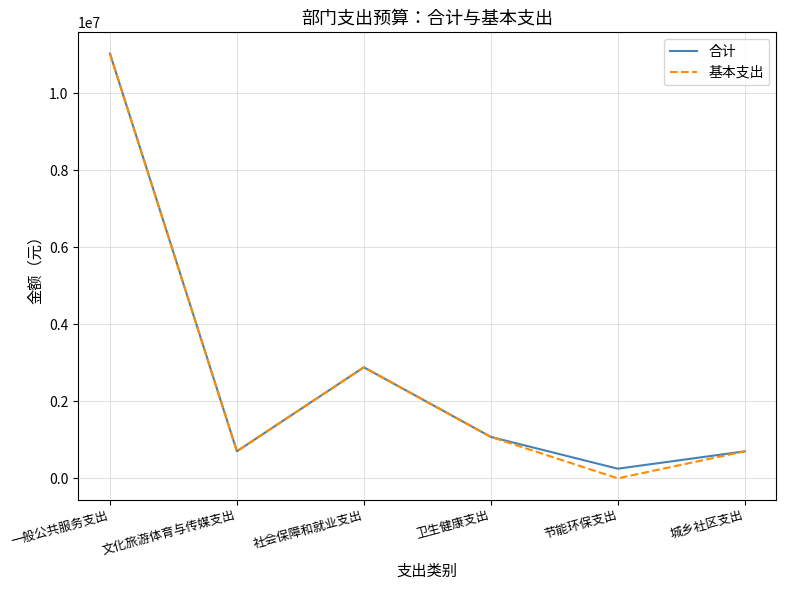

In 基本支出, how many points are lower than both neighbors (excluding endpoints)?

2